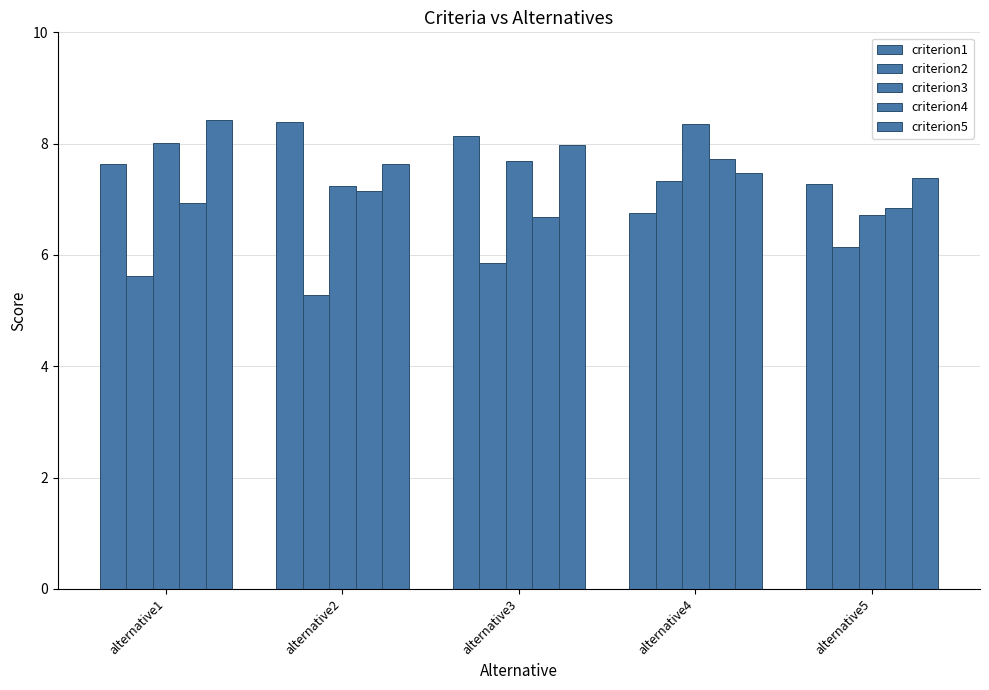

Are the bars horizontal?

No